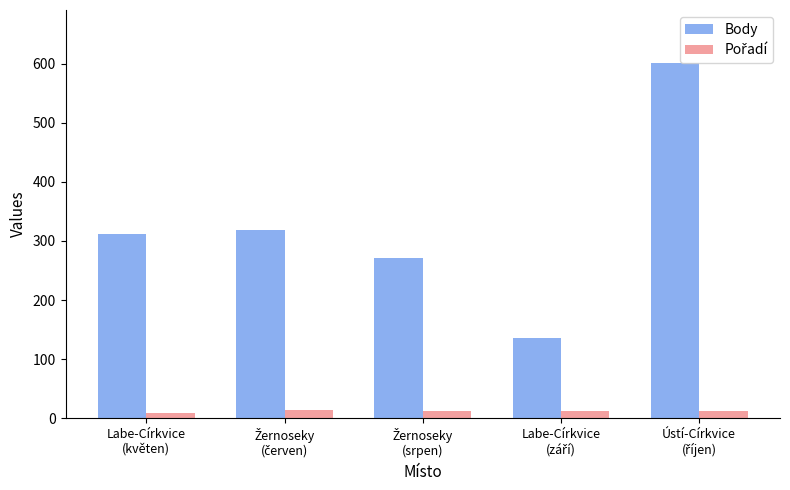

What is the minimum value shown in the chart?

8